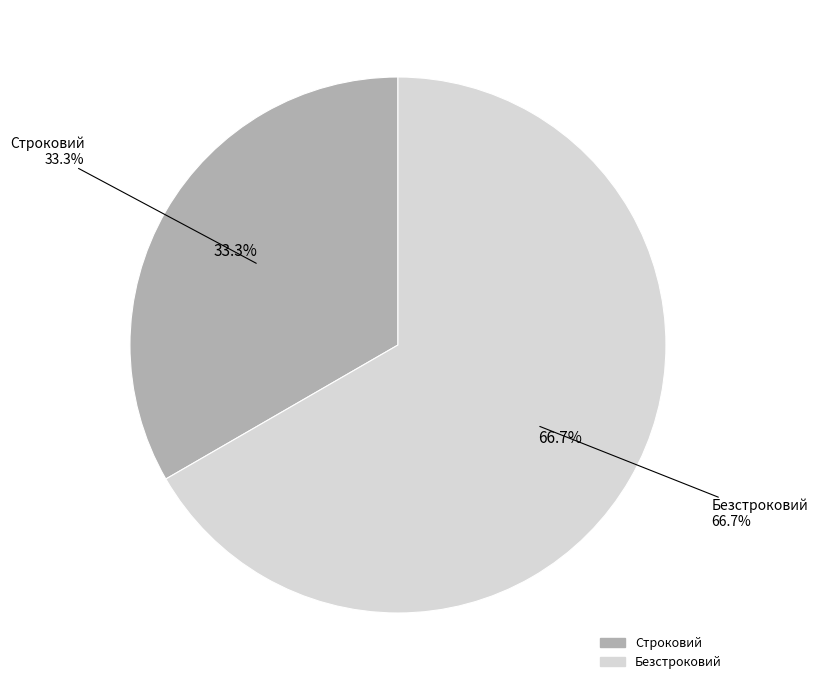

To the nearest percent, what is the difference between the Строковий and Безстроковий slice percentages?

33%